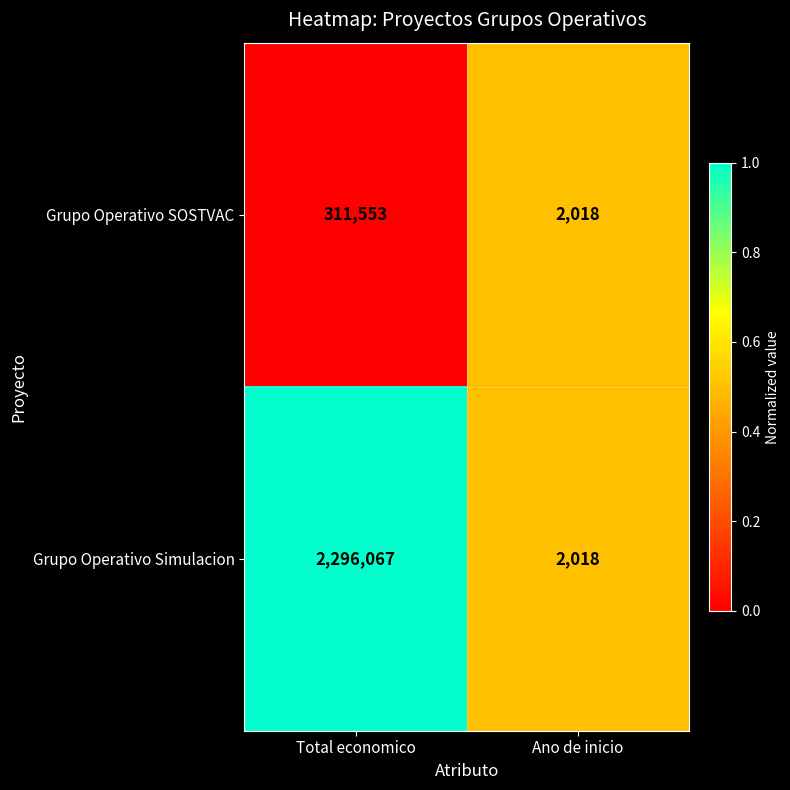

What is the spread (max minus min) of values at Total economico?

1984514